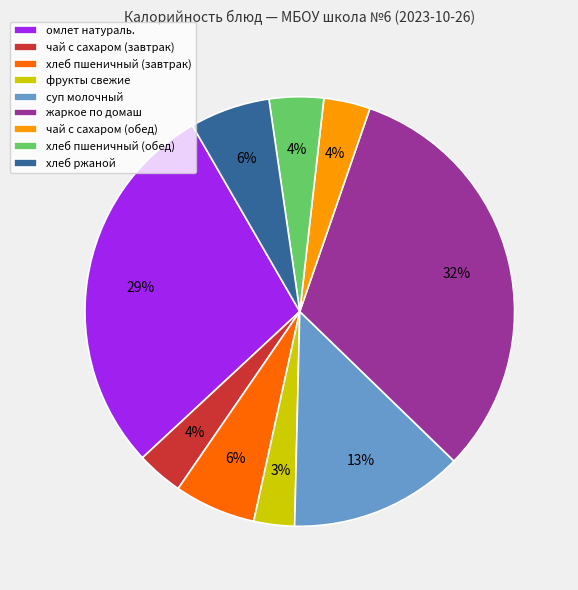

The жаркое по домаш slice represents 39% of the pie. True or false?

False